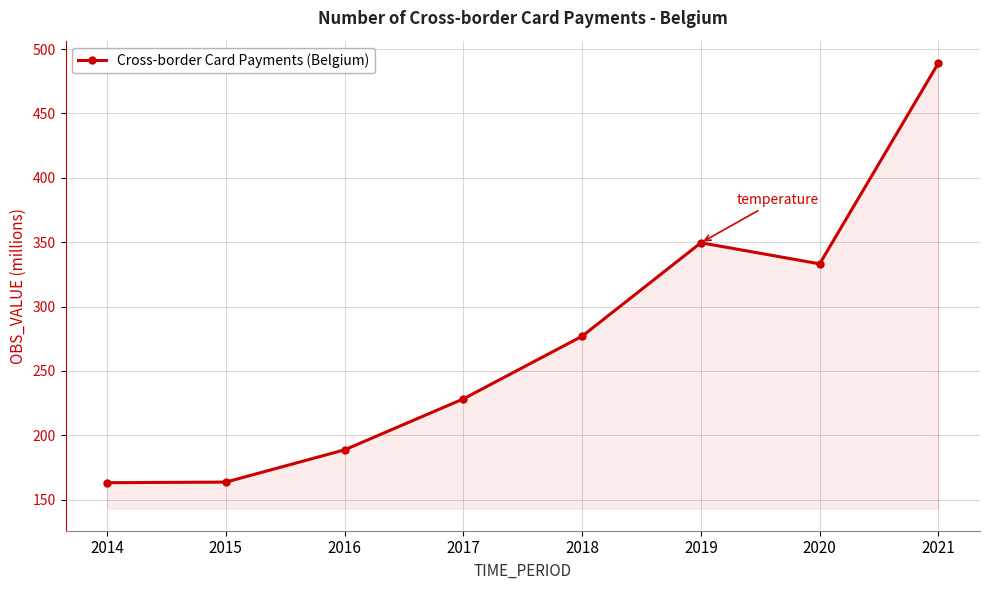

Does the chart have visible grid lines?

Yes